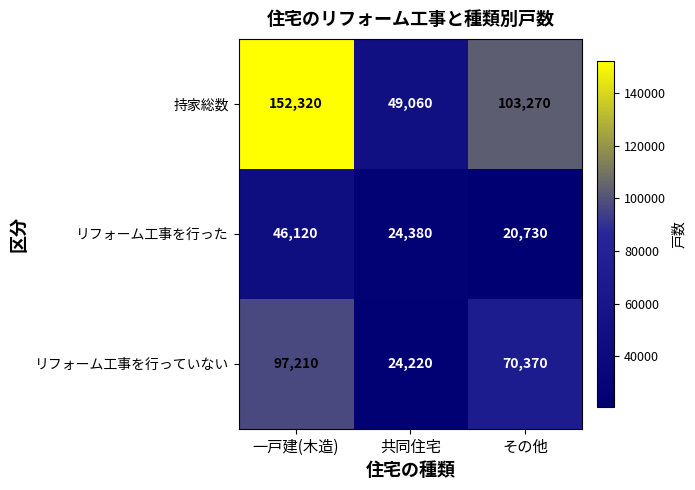

How many values in the リフォーム工事を行っていない series are below 70370?

1